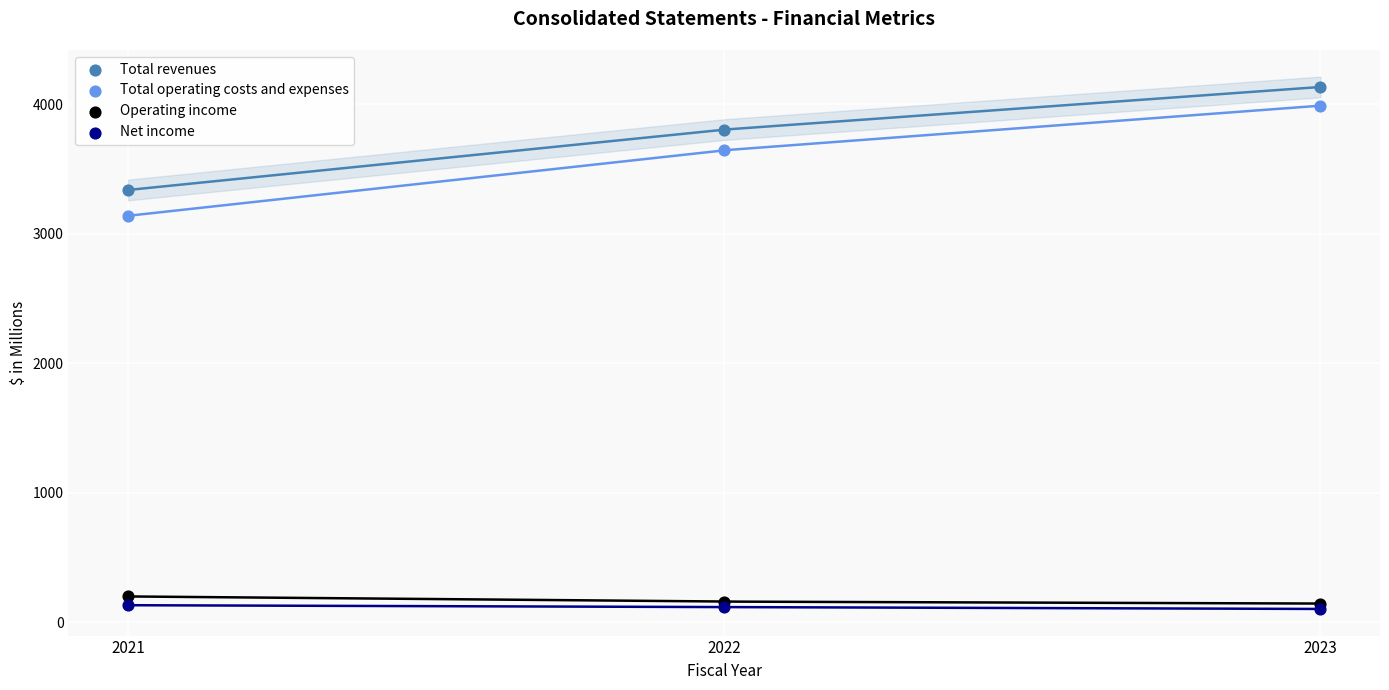

Across all series, what Y value is closest to 2117?

3138.5